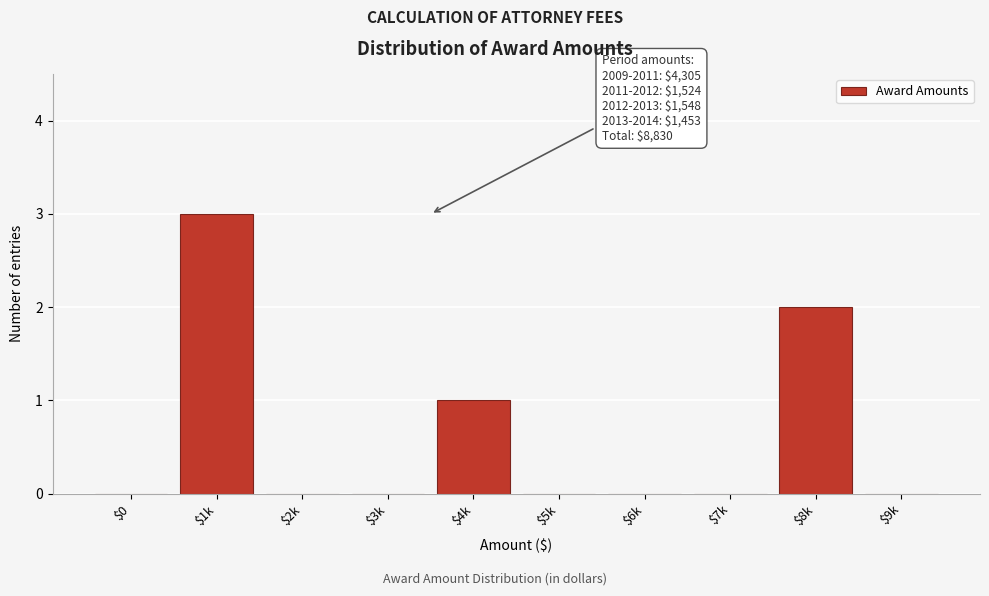

What is the sum of all values?

6